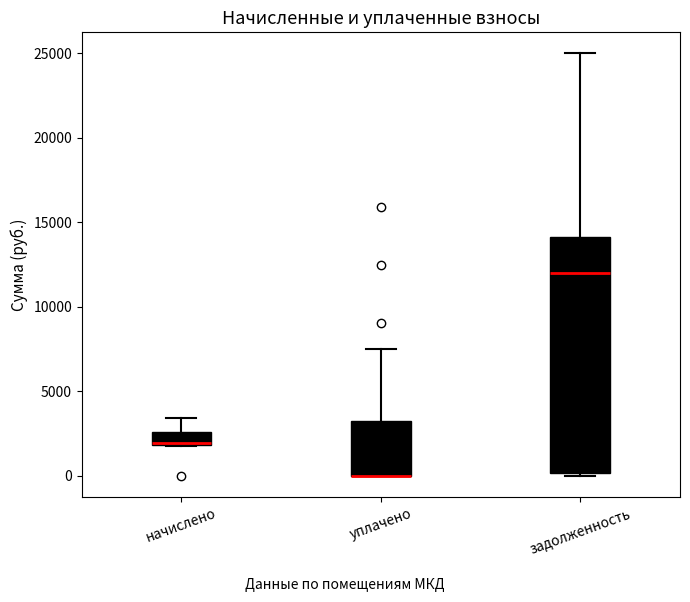

Reading left to right, read every box against the y-axis: the position of its median line, the range the box covers, and the ends of its whiskers. The values are not printed on the chart, so give them approximately, as read against the axis.

начислено: median 2000 (drawn on the box's lower edge), box 2000 to 2500, whiskers 1500 to 3500
уплачено: median 0 (drawn on the box's lower edge), box 0 to 3000, whiskers 0 to 7500
задолженность: median 12000, box 0 to 14000, whiskers 0 (just below the box's lower edge) to 25000